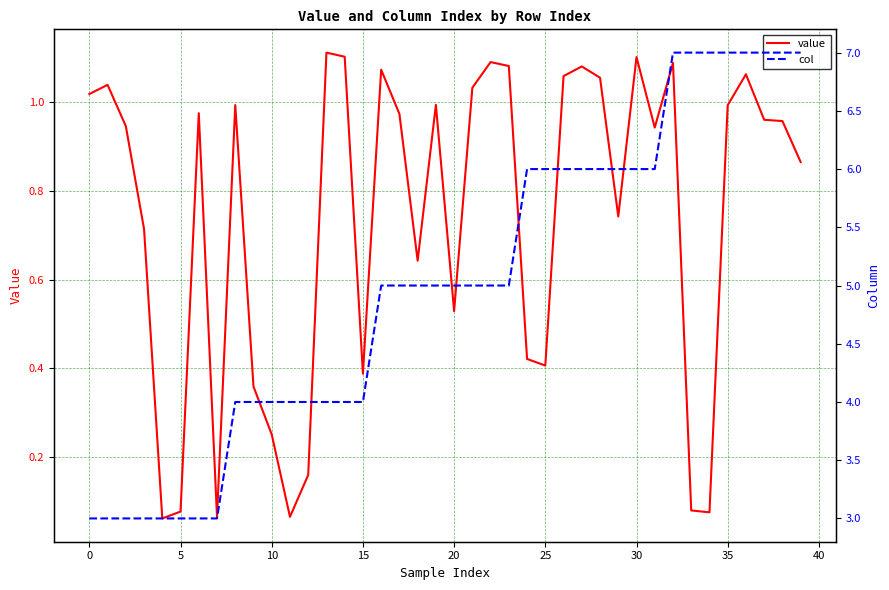

The value of col at 23 is 7.5. True or false?

False